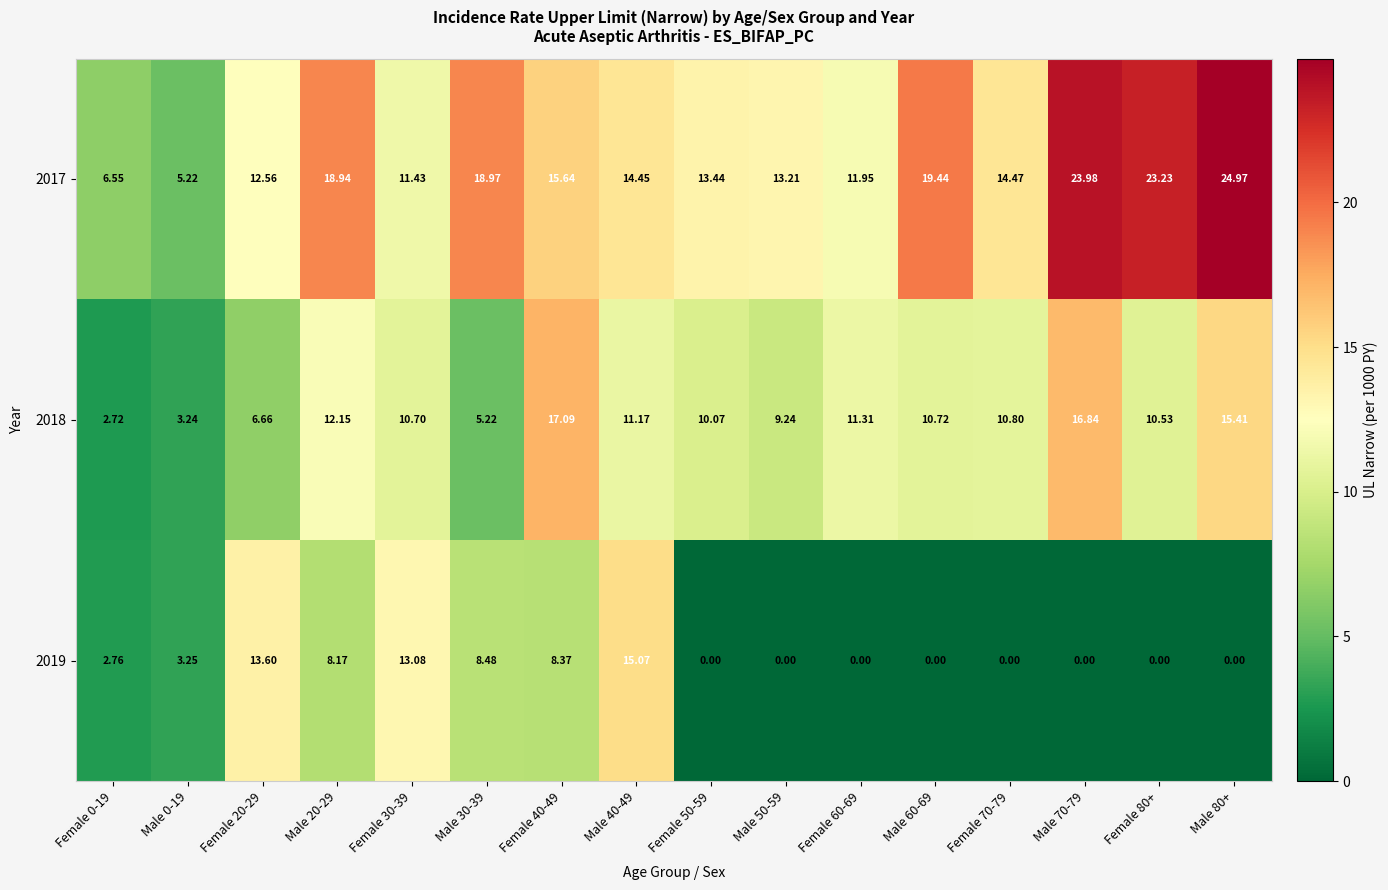

Is the value of 2019 at Female 60-69 greater than the value of 2018 at Female 30-39?

No